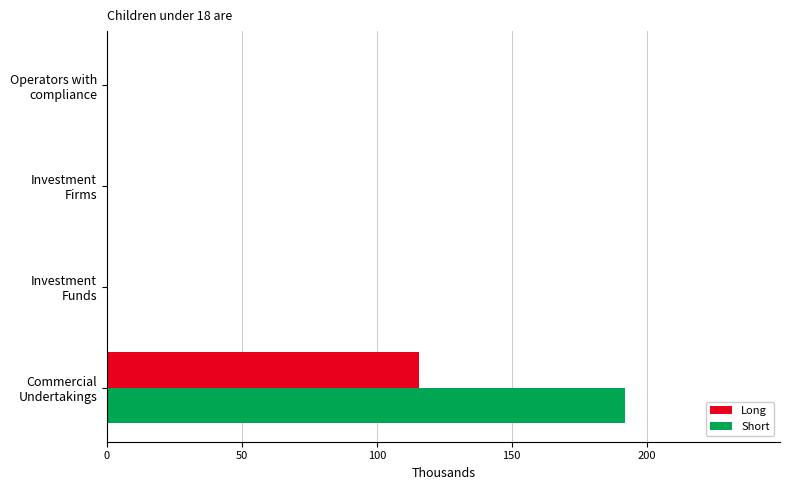

What are all the series names shown in the legend?

Long, Short